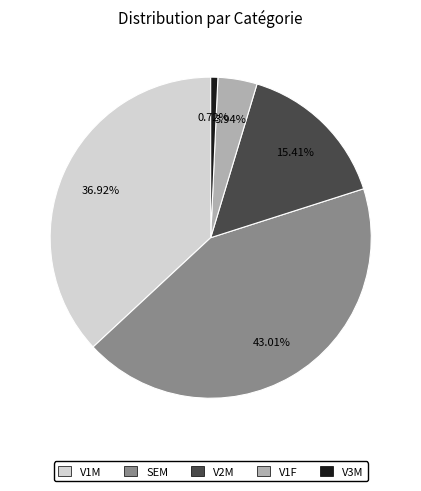

Is it true that V3M is 11% of the pie?

False